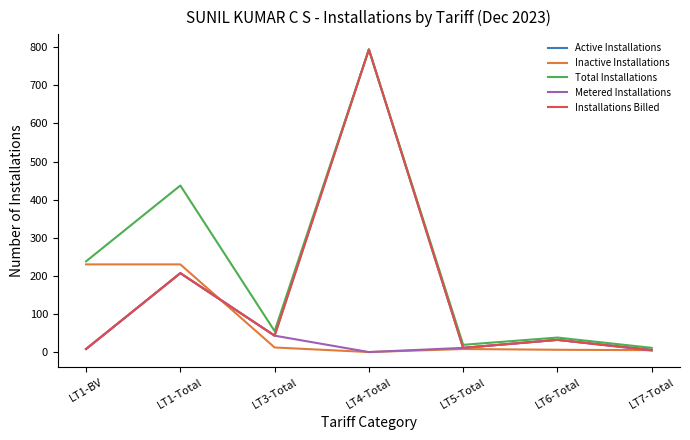

Which series changed the most between LT1-BV and LT6-Total?

Inactive Installations